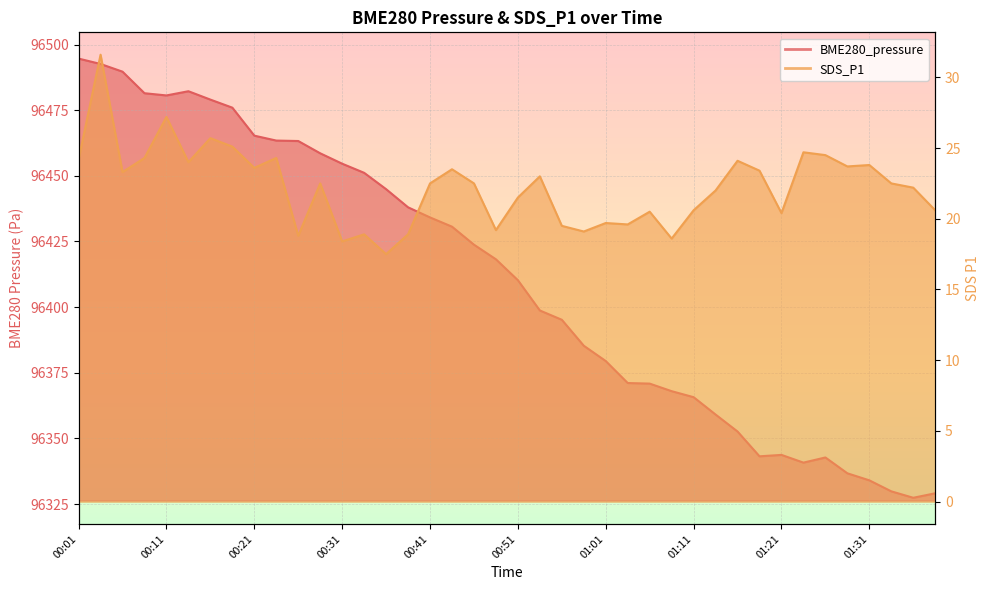

How many lines are shown in the chart?

2